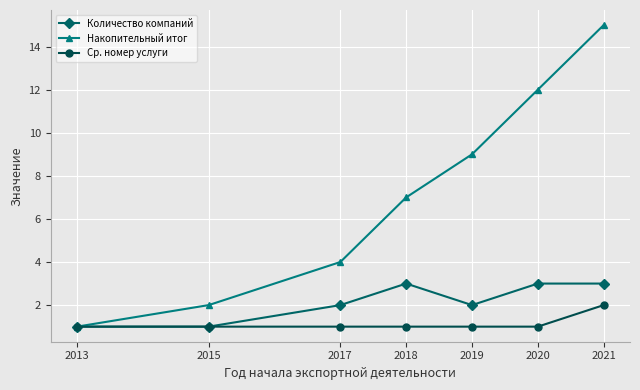

Is the value of Ср. номер услуги at 2013 greater than the value of Количество компаний at 2019?

No